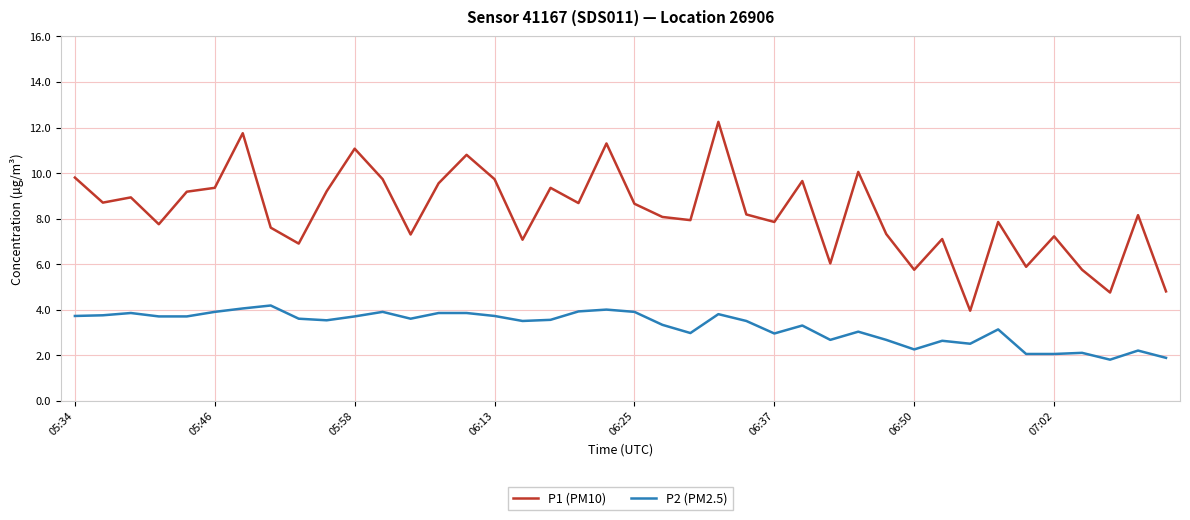

List the series in order of their overall mean, lowest first.

P2 (PM2.5), P1 (PM10)